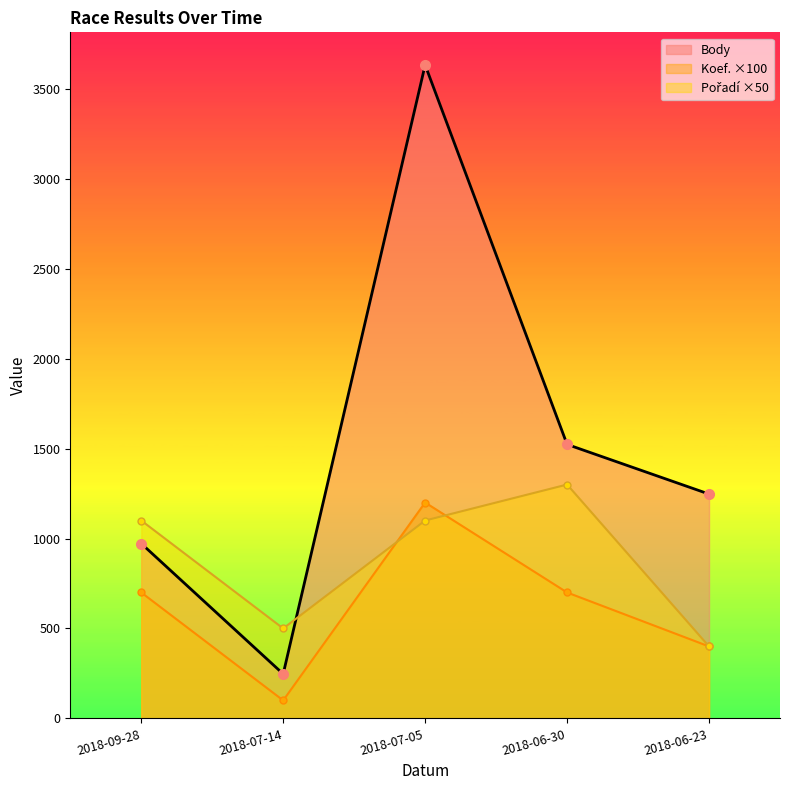

The Koef._line series shows 100 at 2018-07-14. True or false?

True